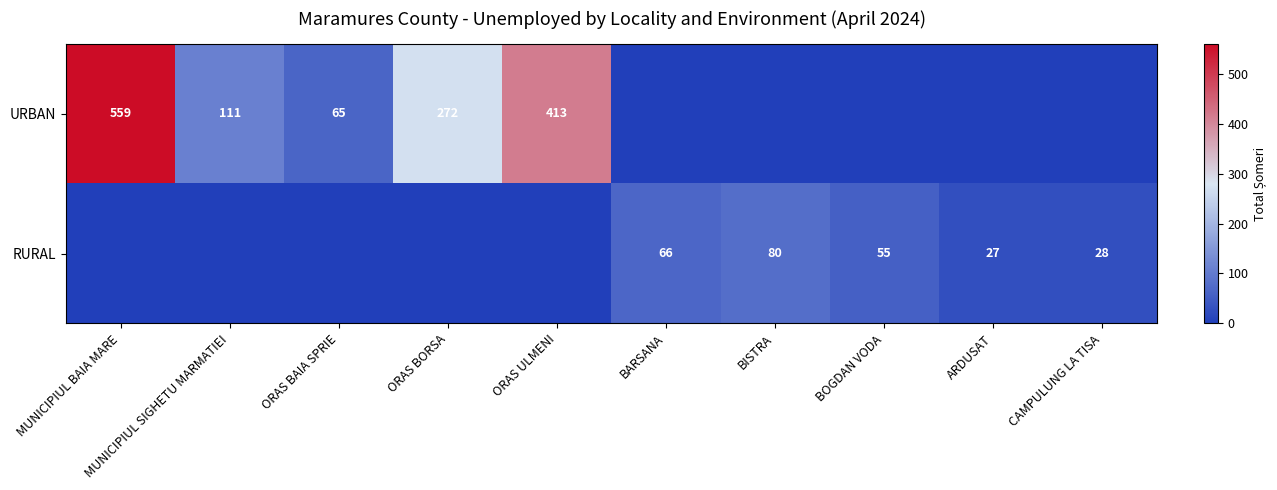

True or false: RURAL has a value of 27 at ARDUSAT.

True